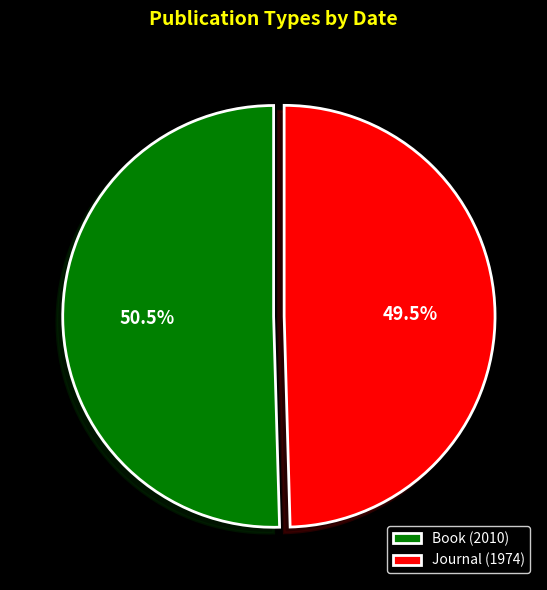

Between Book (2010) and Journal (1974), which is larger?

Book (2010)